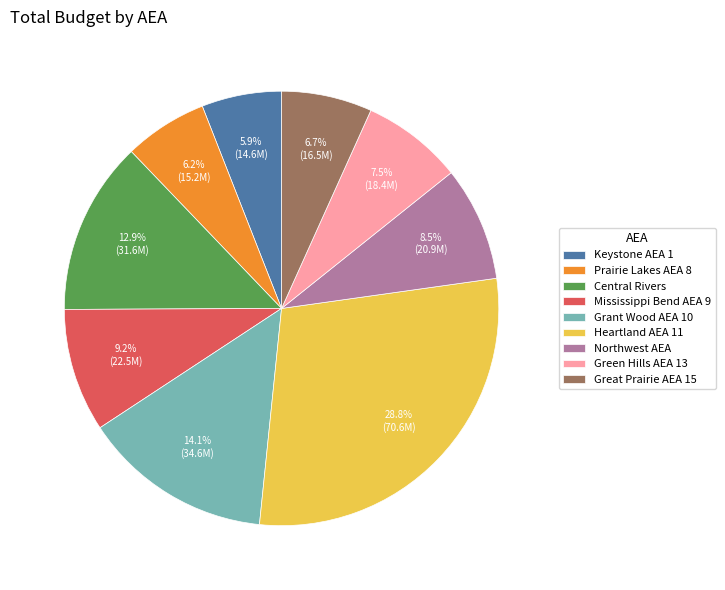

What is the largest slice in the pie chart?

Heartland AEA 11